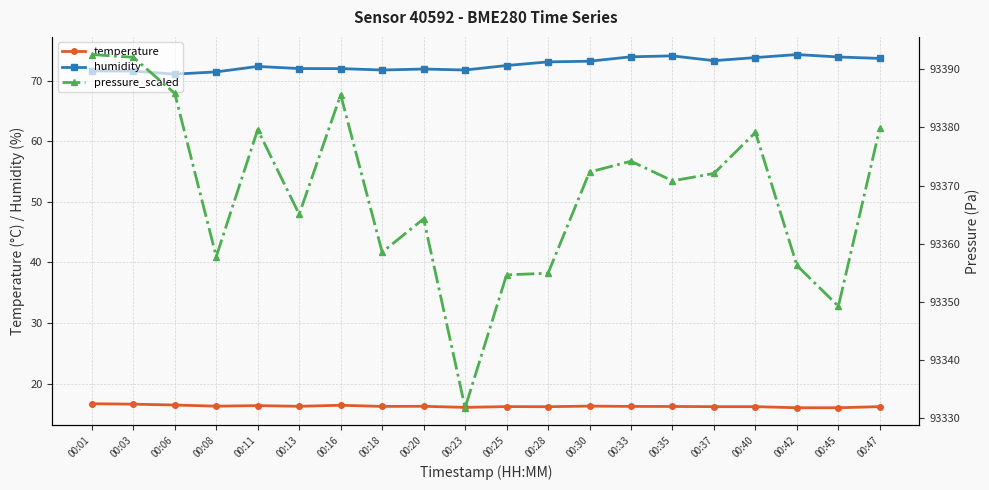

What is the average value of the temperature series?

16.3